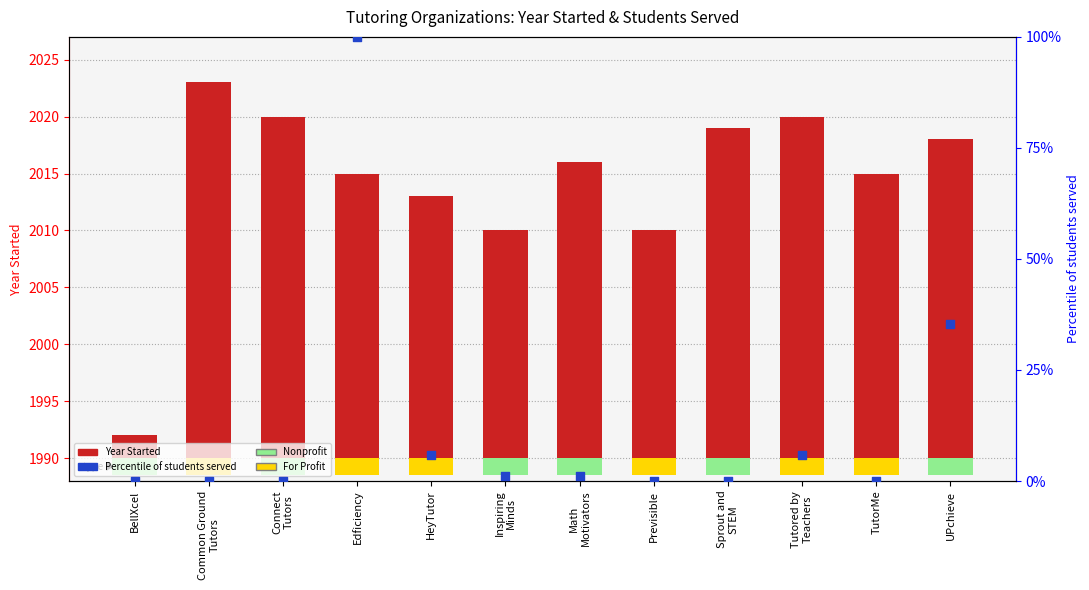

What is the change in value from Common Ground
Tutors to Edficiency?

+99.9